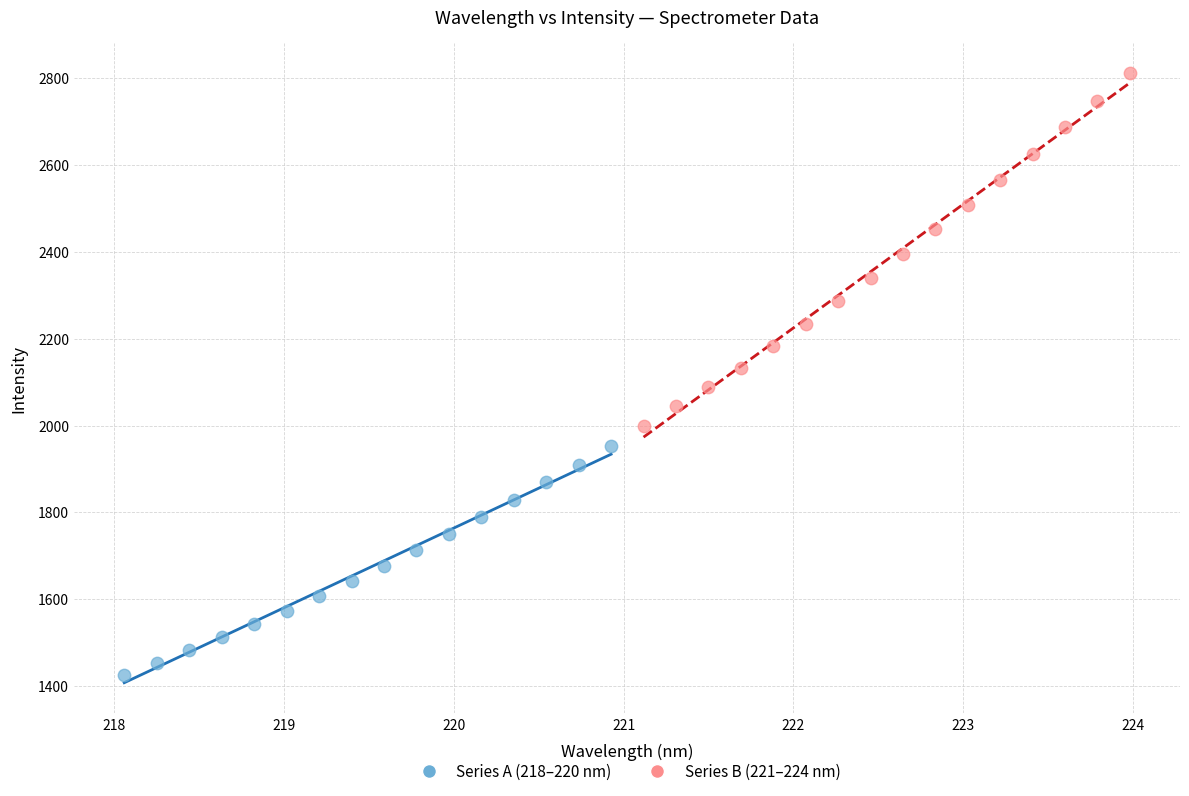

Which series has the largest Y range (max minus min)?

Series B (221–224 nm)